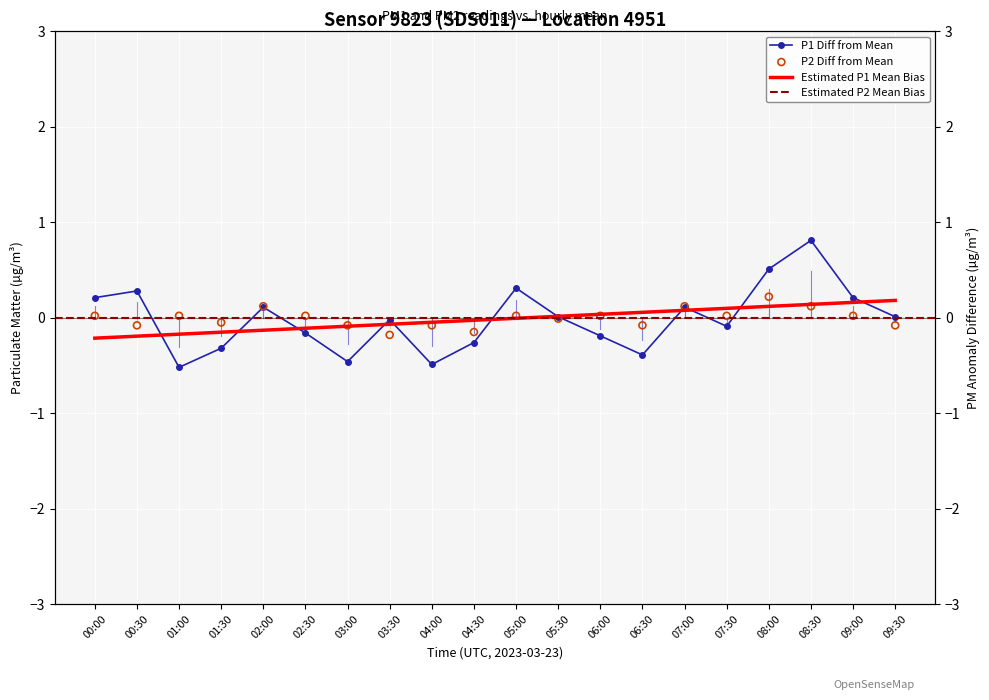

Which series contains the highest Y value?

P1